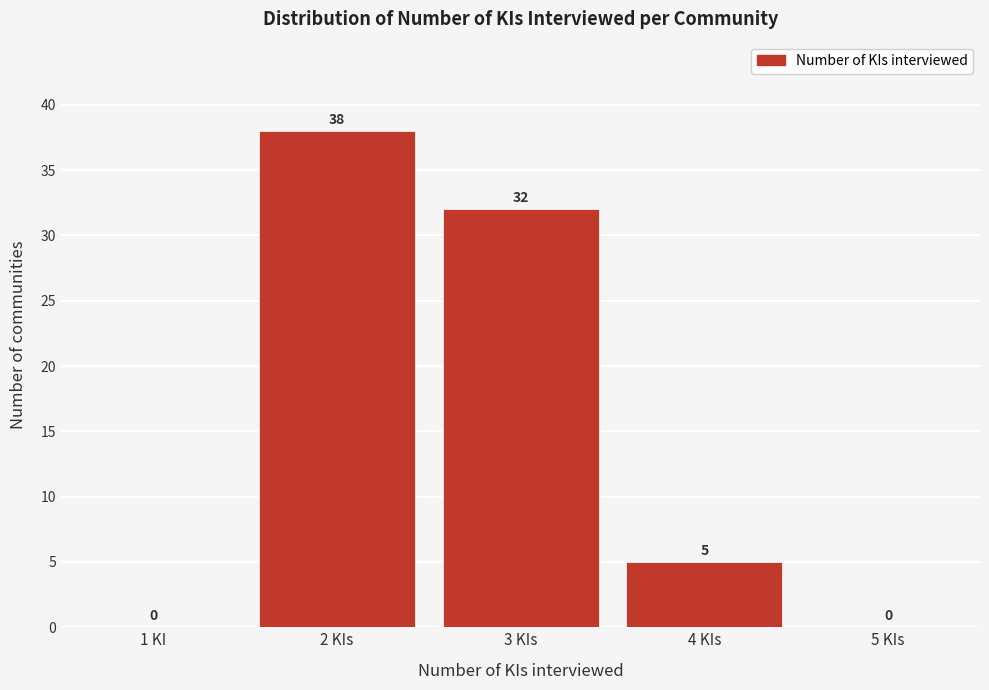

Reading left to right, list all the values displayed in this chart.

1 KI=0	2 KIs=38	3 KIs=32	4 KIs=5	5 KIs=0